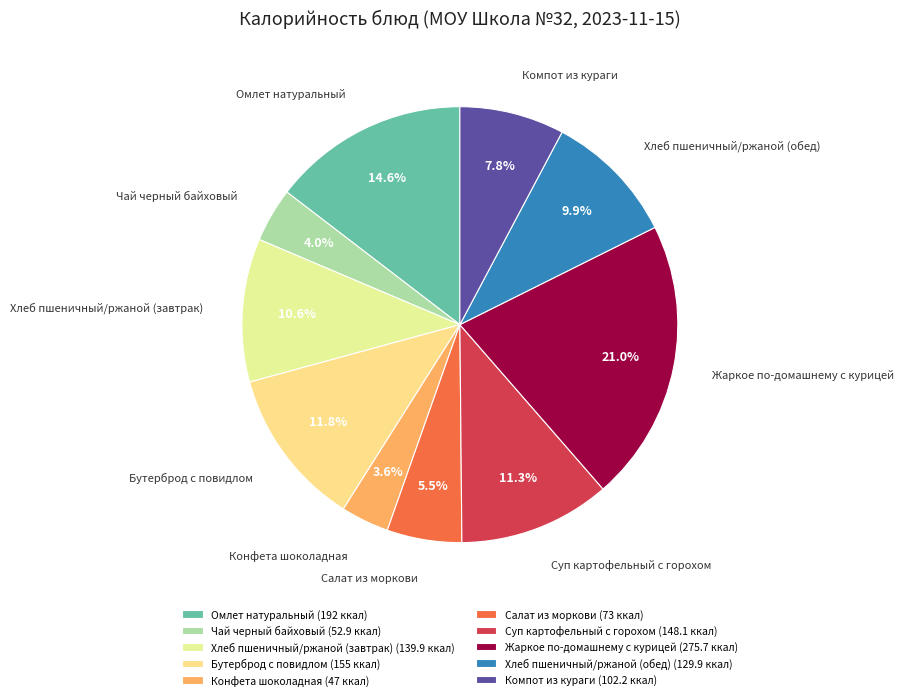

Is the sum of Конфета шоколадная and Хлеб пшеничный/ржаной (обед) greater than half?

No